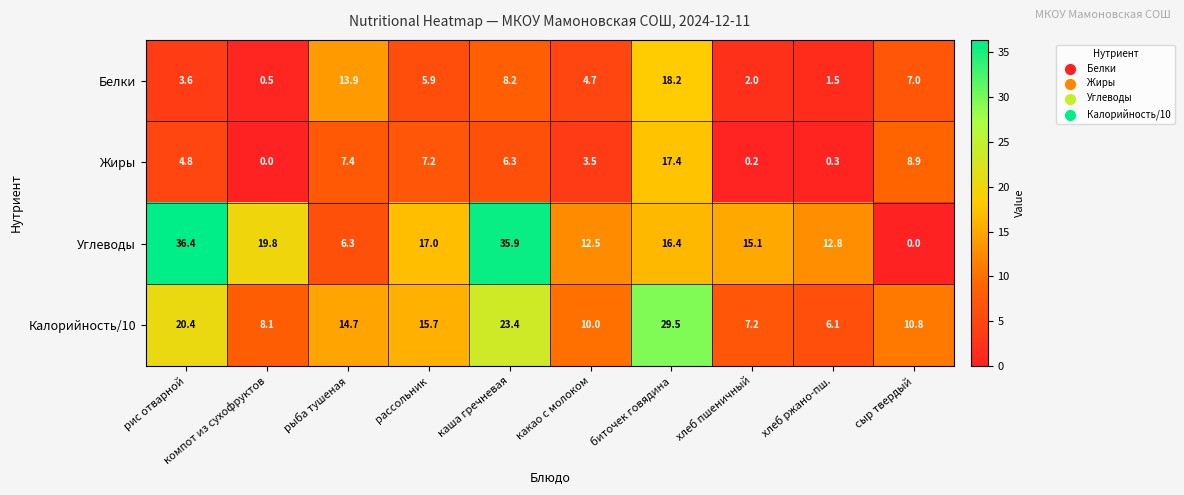

Which series changed the most between рис отварной and рыба тушеная?

Углеводы